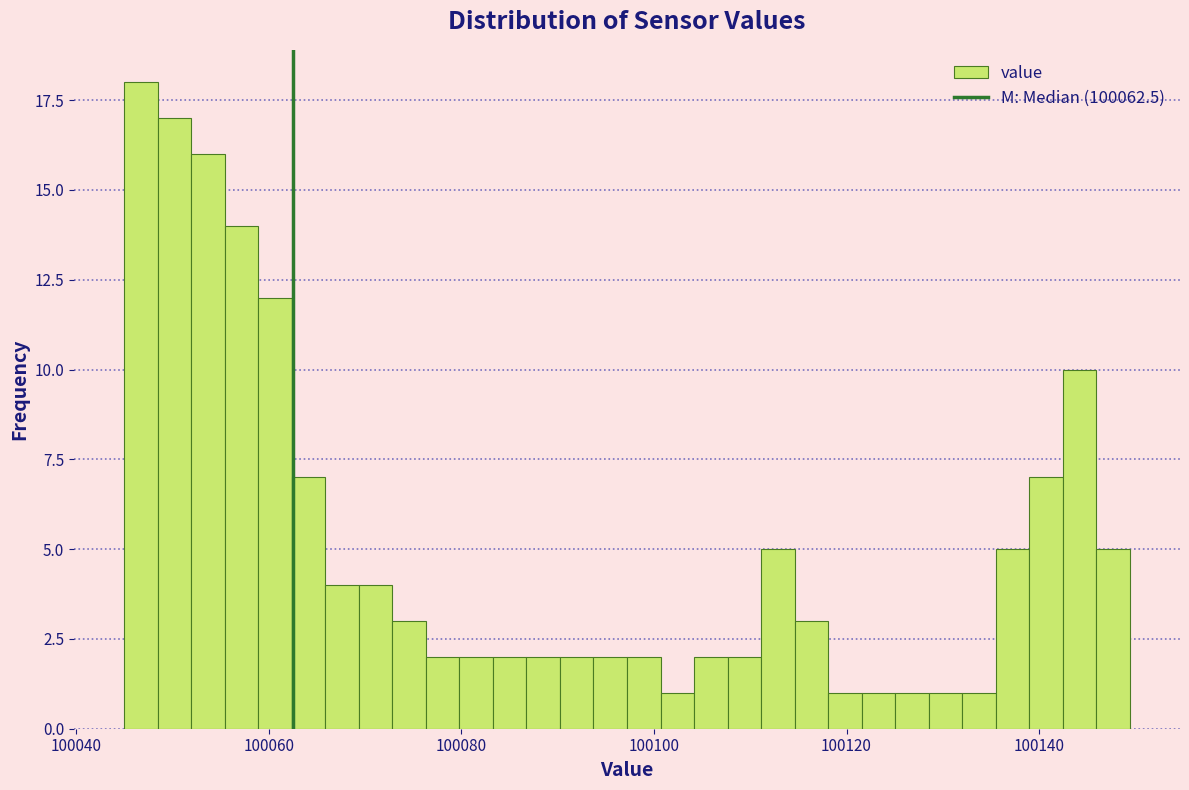

Around what value on the x-axis is the tallest bar? Give the approximate position of its centre, as read against the axis.

100046